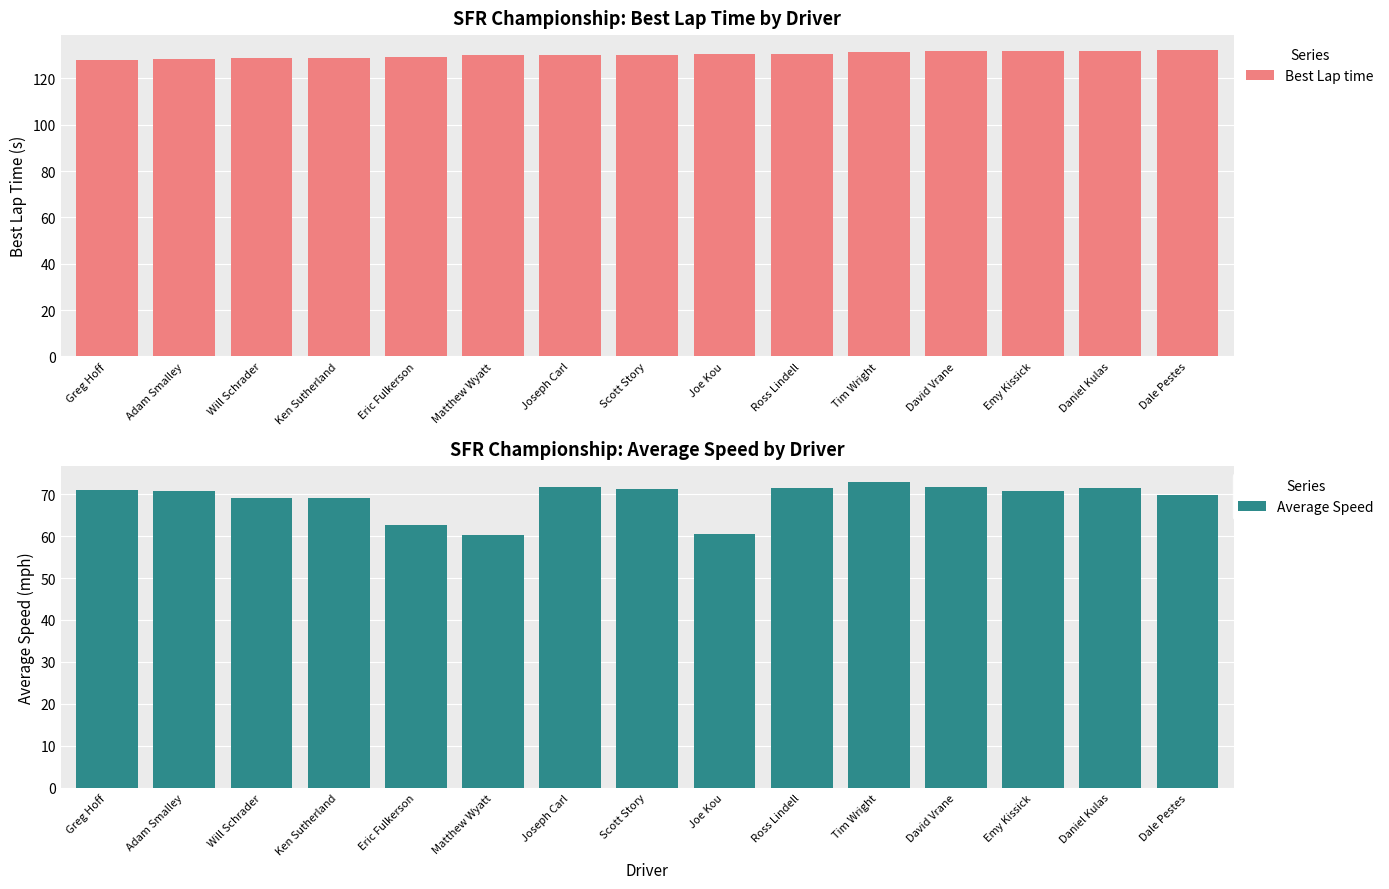

Which category has the lowest value across all series?

Matthew Wyatt